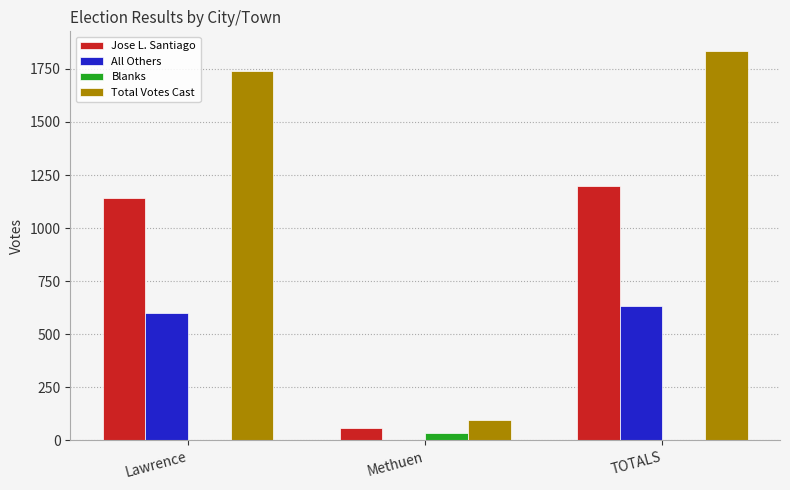

What value does the All Others series have at Lawrence, to the nearest 50?

600